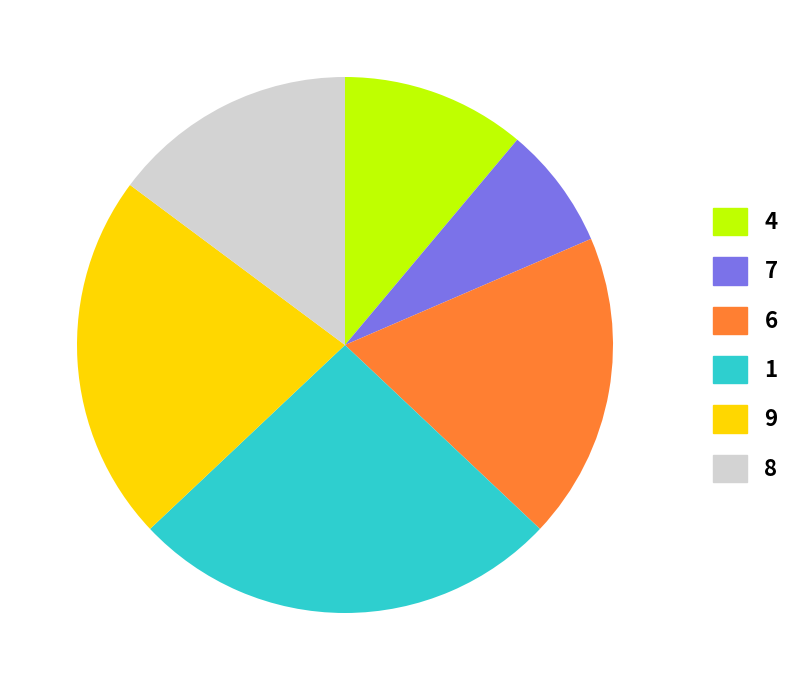

Rank the categories by value from lowest to highest.

7, 4, 8, 6, 9, 1